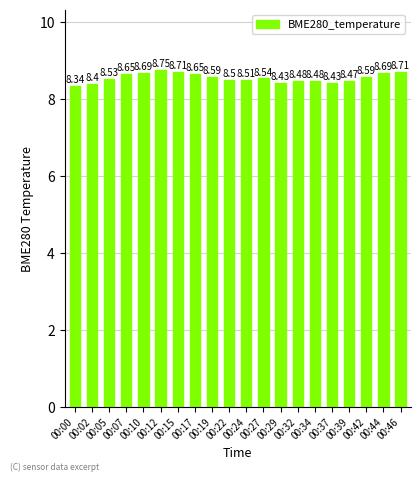

Are the bars horizontal?

No